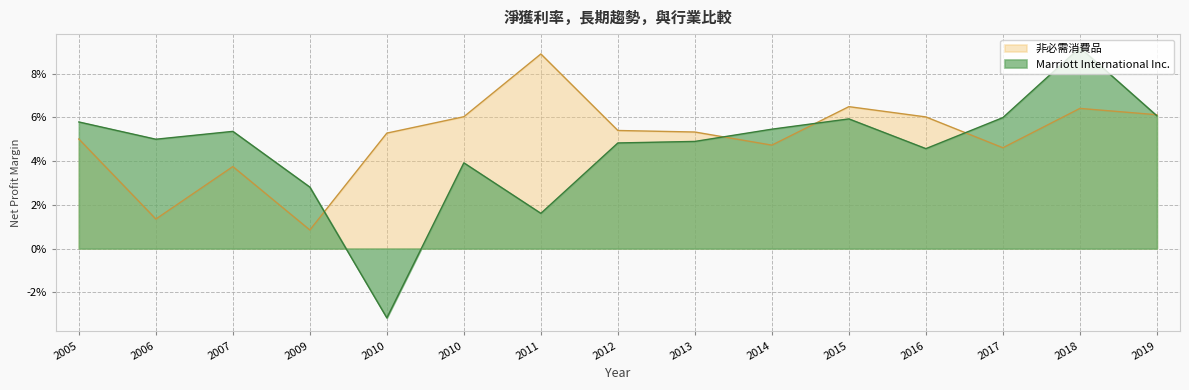

Rank the series by their average value, from lowest to highest.

Marriott International Inc., 非必需消費品